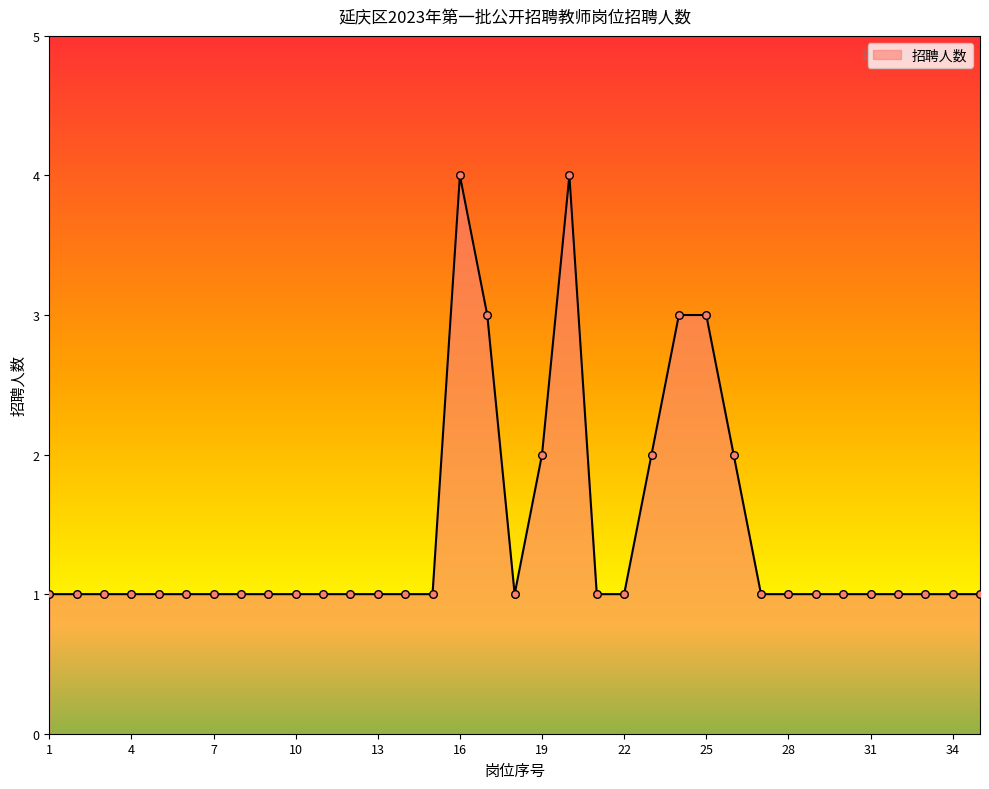

What is the greatest value displayed?

4